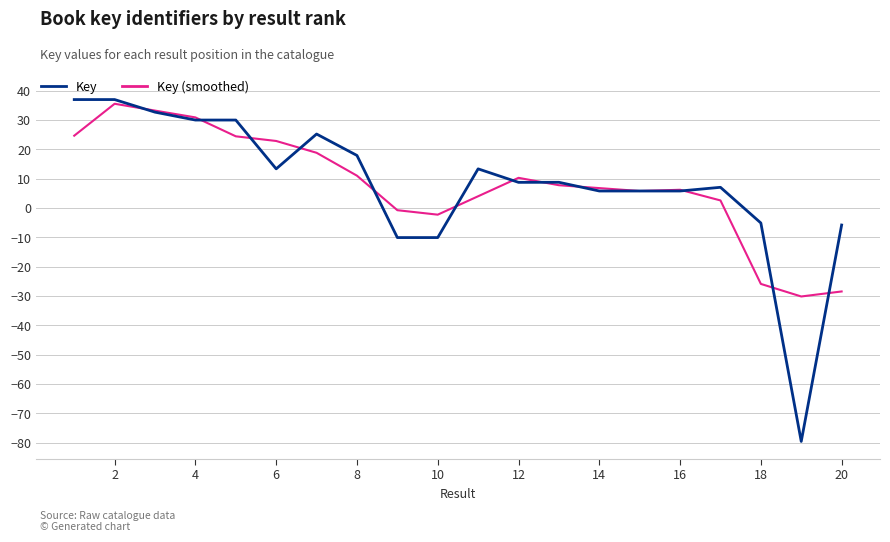

Does the chart have visible grid lines?

Yes